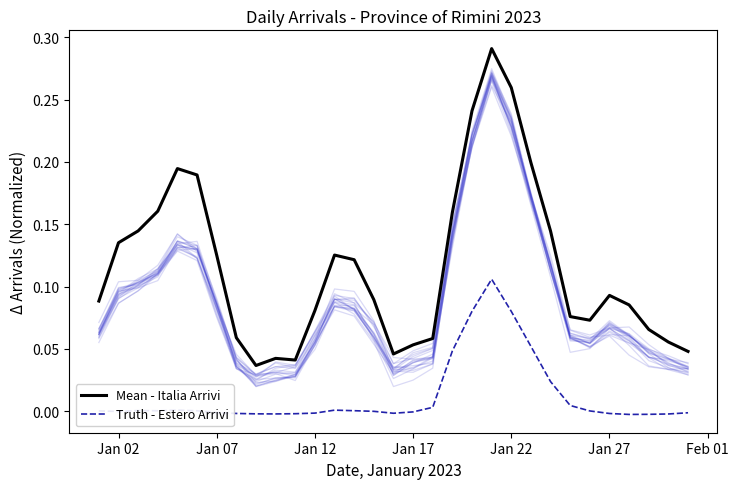

Is this an area chart (filled region under the line)?

No